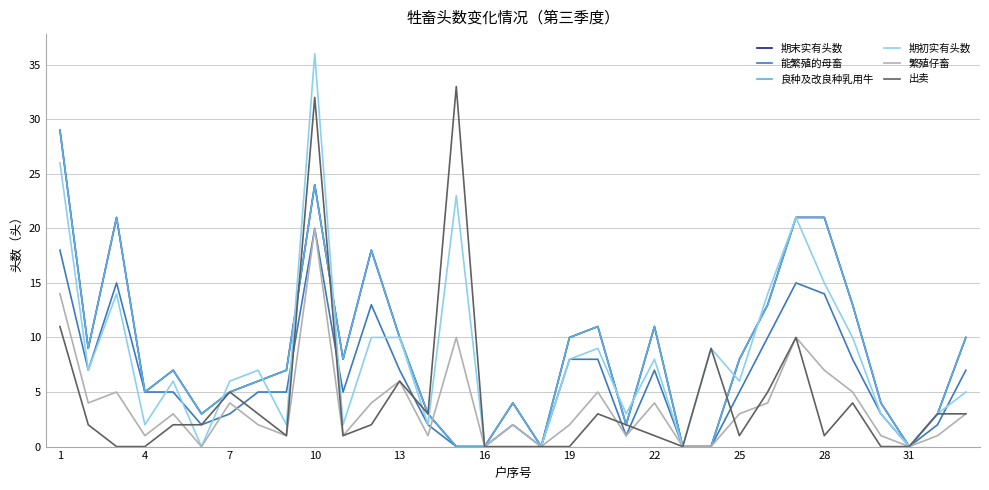

True or false: 良种及改良种乳用牛 and 期末实有头数 cross at least once.

False